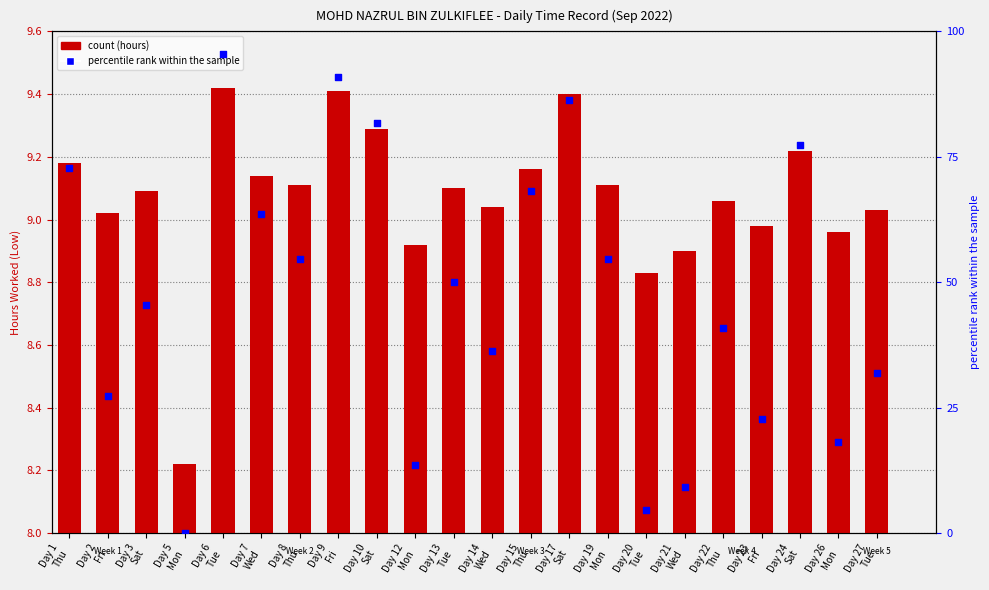

Which series has the largest total across all categories?

percentile rank